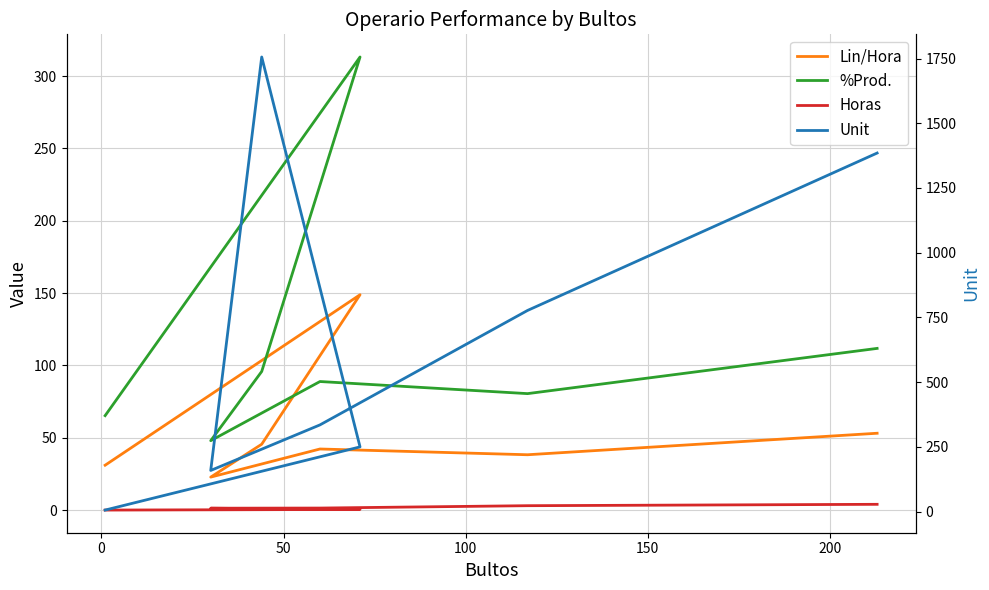

Is the value of Horas at 100 greater than the value of Lin/Hora at 200?

No